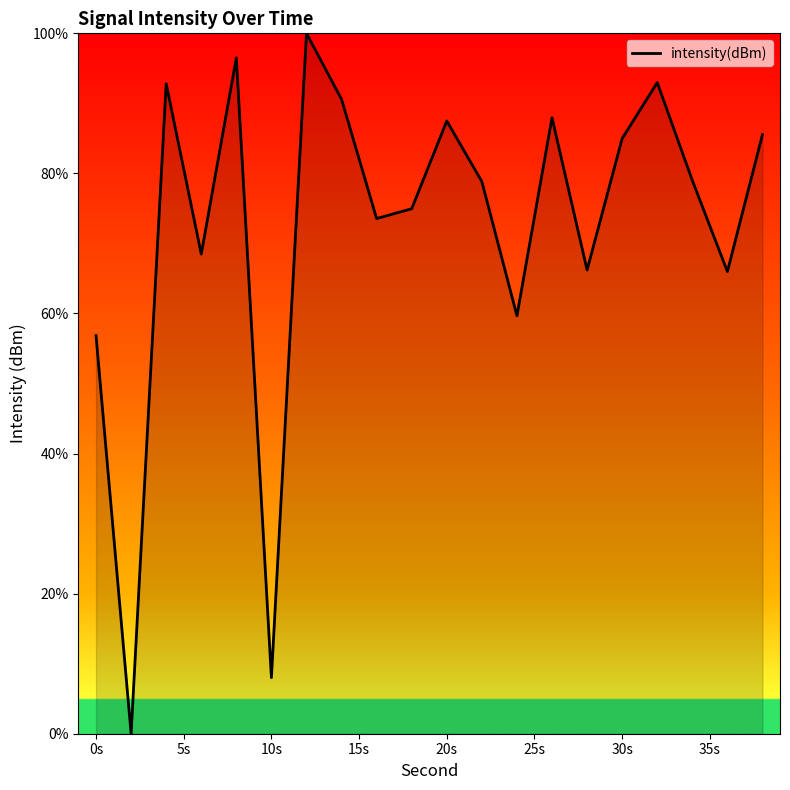

How many series are shown in this chart?

1